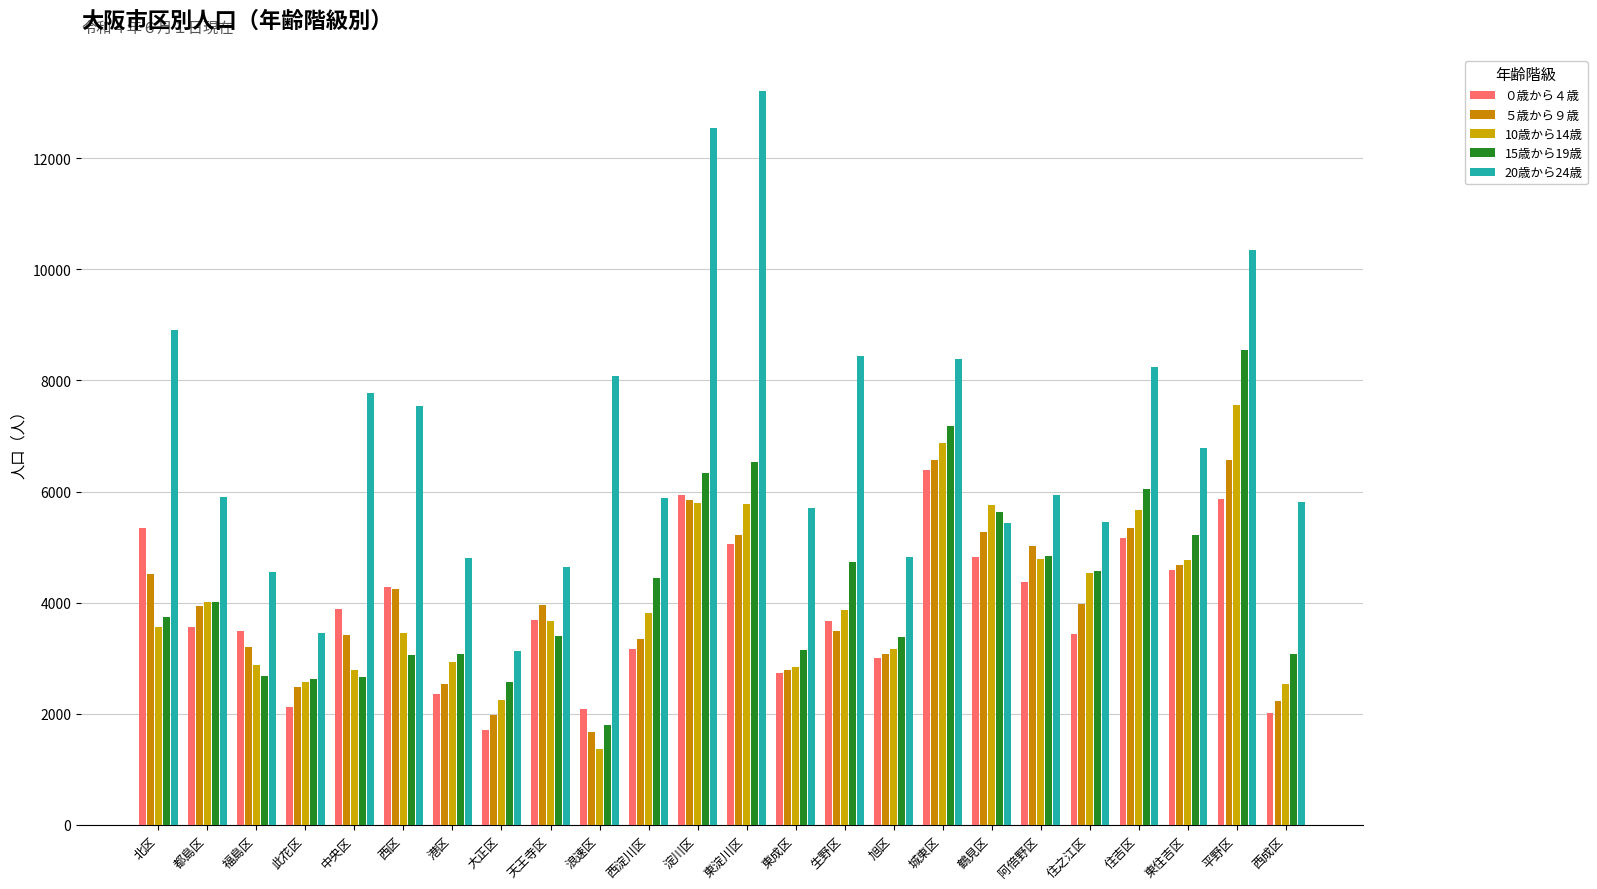

Which series has the largest total across all categories?

20歳から24歳